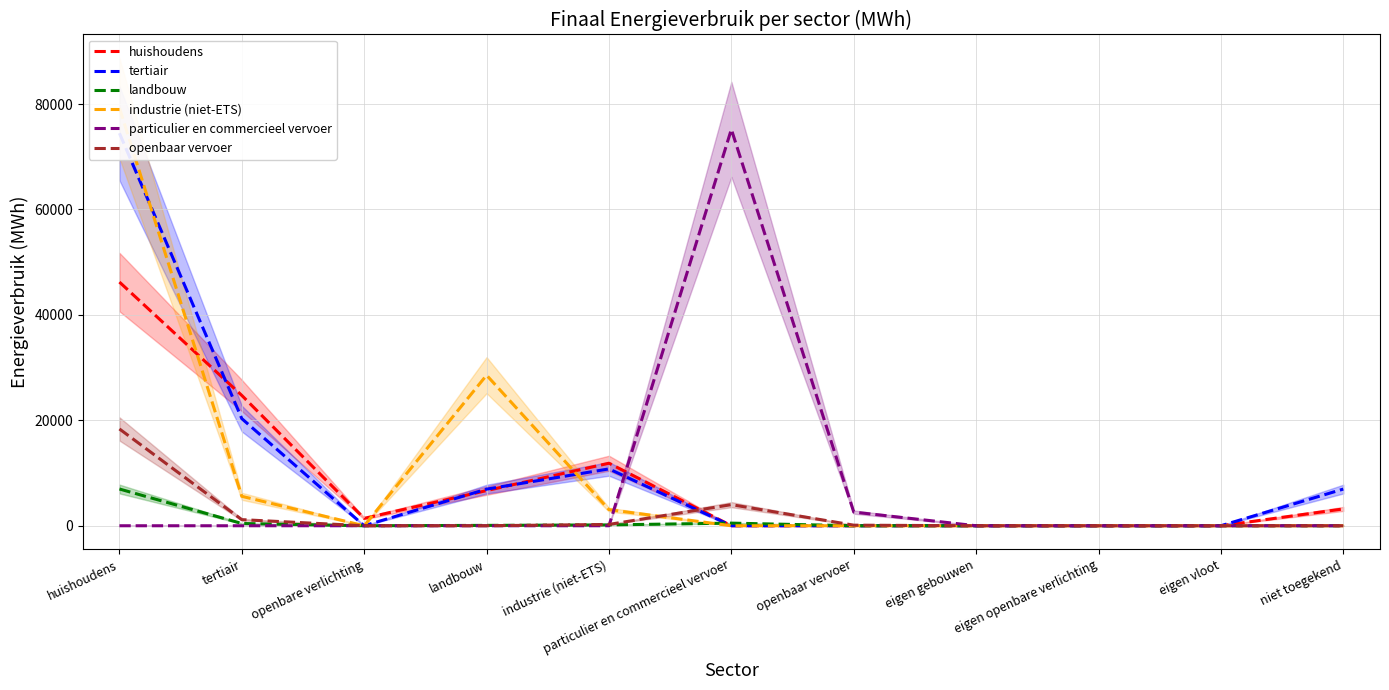

Is the value of particulier en commercieel vervoer at eigen gebouwen greater than the value of openbaar vervoer at niet toegekend?

No